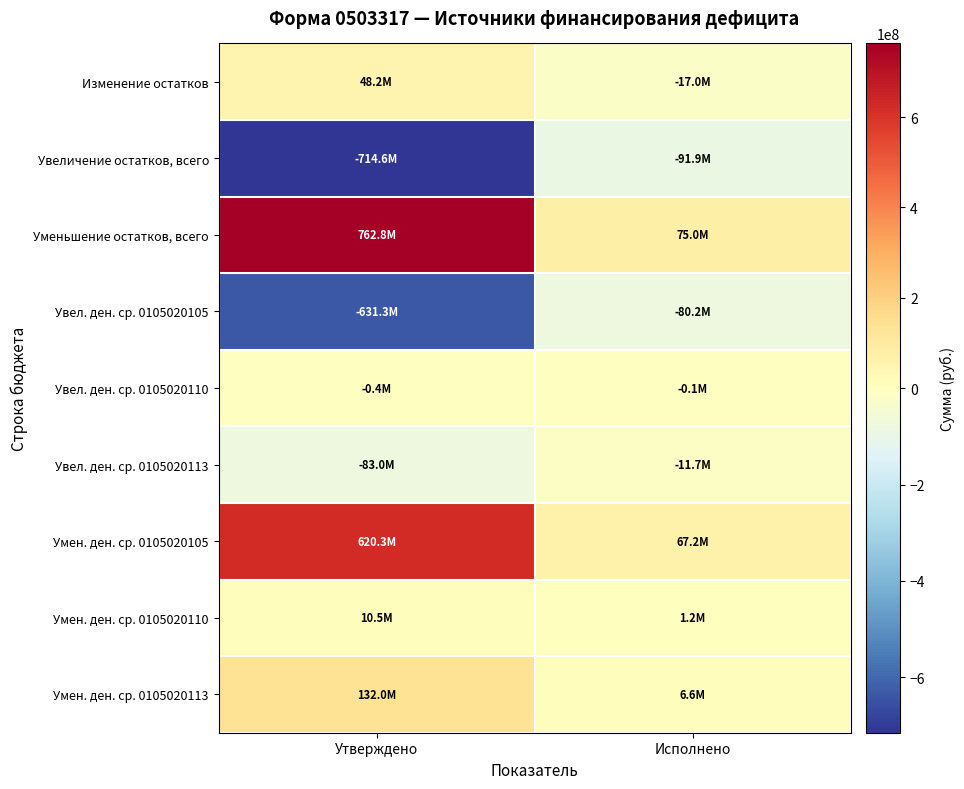

Which category has the highest value across all series?

Утверждено